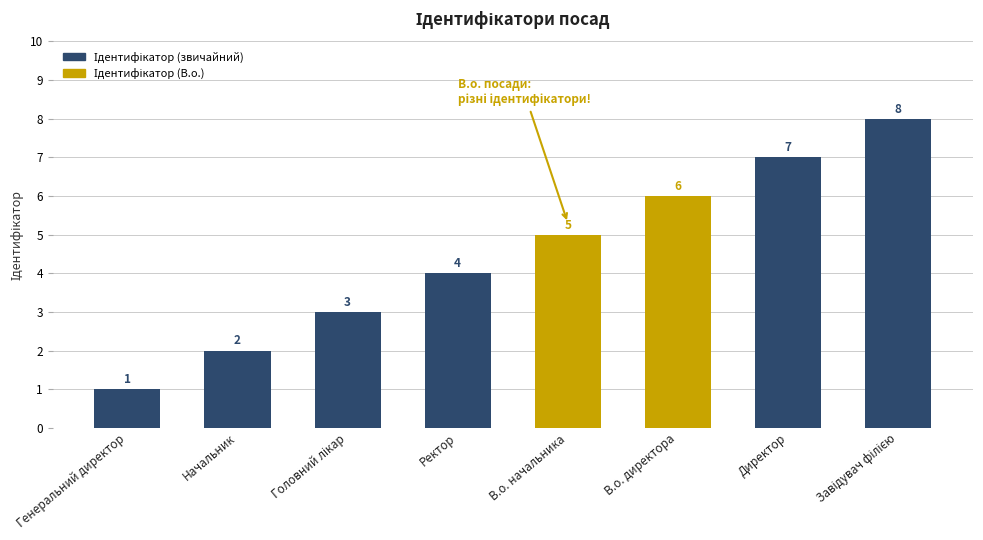

Count the values in the range 3 to 7.

5